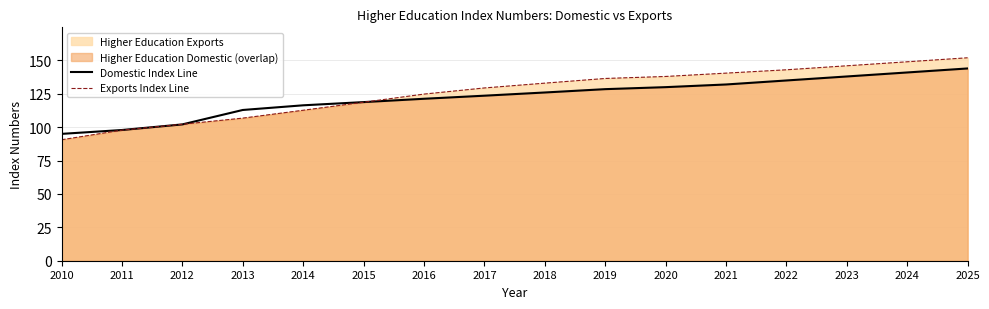

What is the spread (max minus min) of values at 2023?

8.0